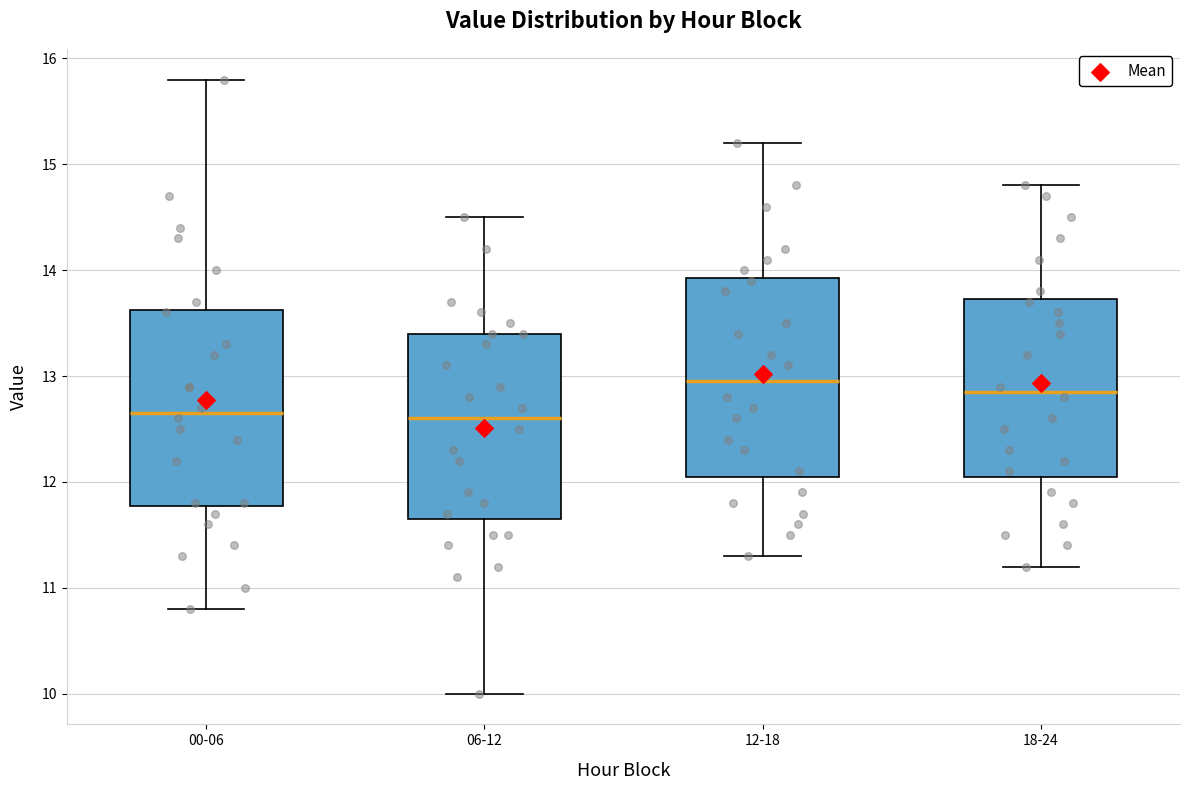

Reading left to right, transcribe this box plot: for each box, give where its median line is, the range the box spans, and where its two whiskers end, as read against the y-axis. The values are not printed on the chart, so give them approximately, as read against the axis.

00-06: median 12.7, box 11.8 to 13.6, whiskers 10.8 to 15.8
06-12: median 12.6, box 11.7 to 13.4, whiskers 10.0 to 14.5
12-18: median 13.0, box 12.1 to 13.9, whiskers 11.3 to 15.2
18-24: median 12.9, box 12.1 to 13.7, whiskers 11.2 to 14.8